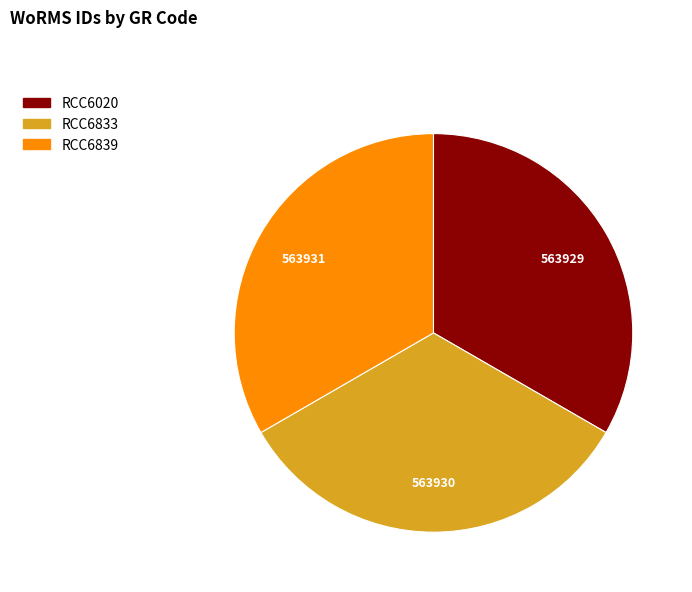

Approximately how many times larger is the value at RCC6020 compared to RCC6839?

1.0